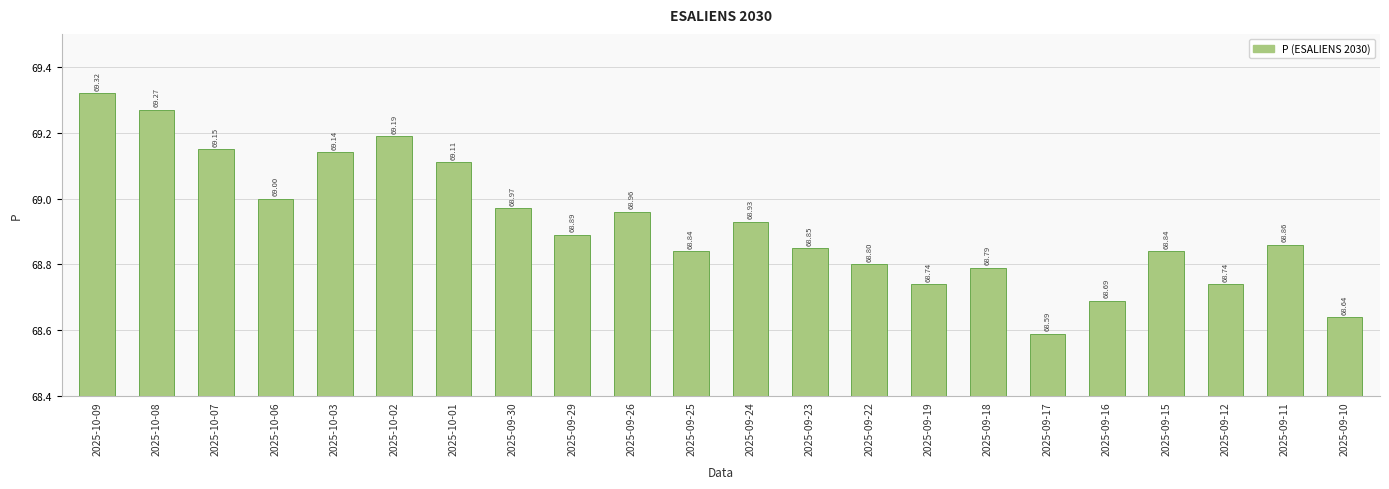

What is the greatest value displayed?

69.3